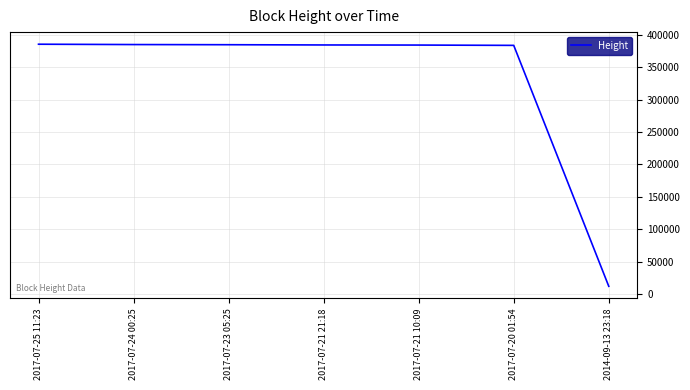

Which label corresponds to the smallest value in the chart?

2014-09-13 23:18